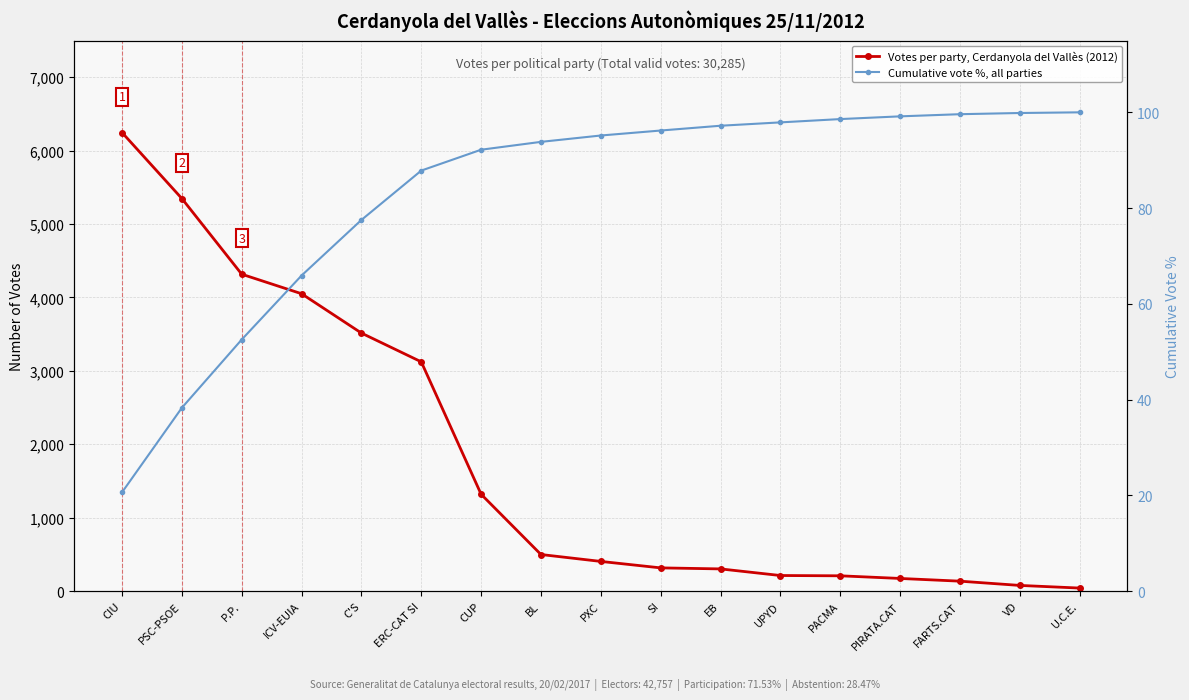

What is the label of the 10th point from the right?

BL